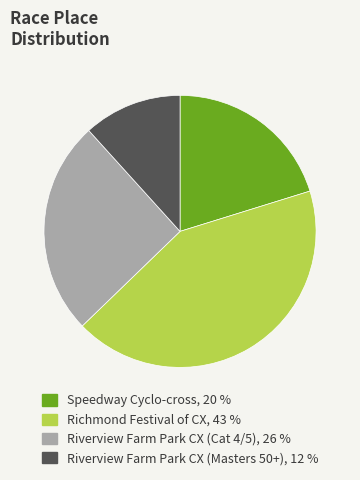

Count the number of slices in the pie.

4